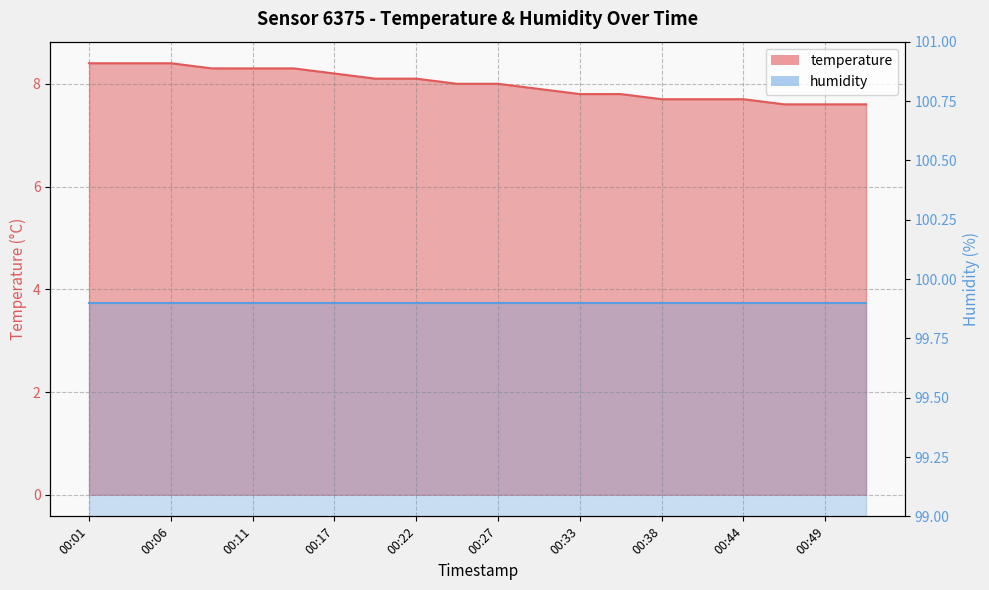

At which label is the value closest to 8?

00:25